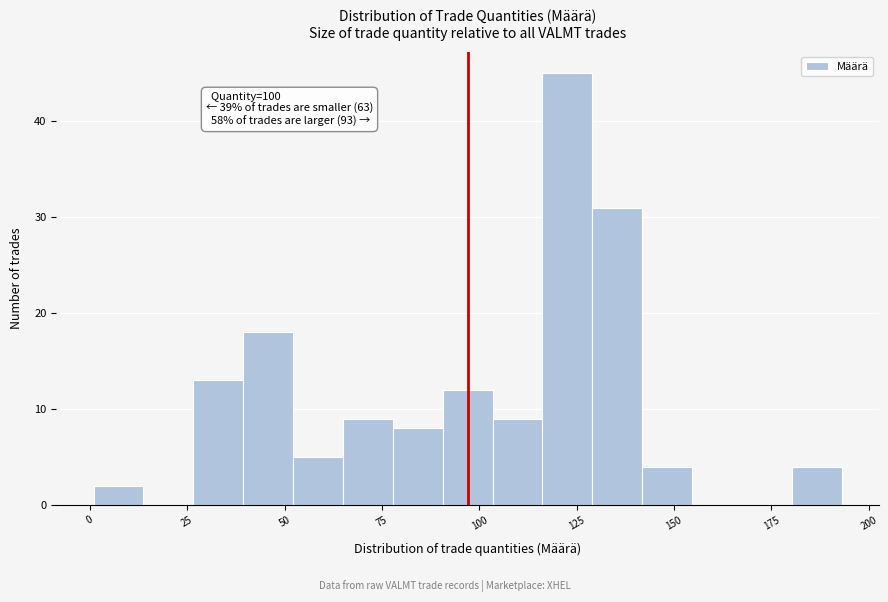

Read against the x-axis, roughly where is the centre of the tallest bar?

125